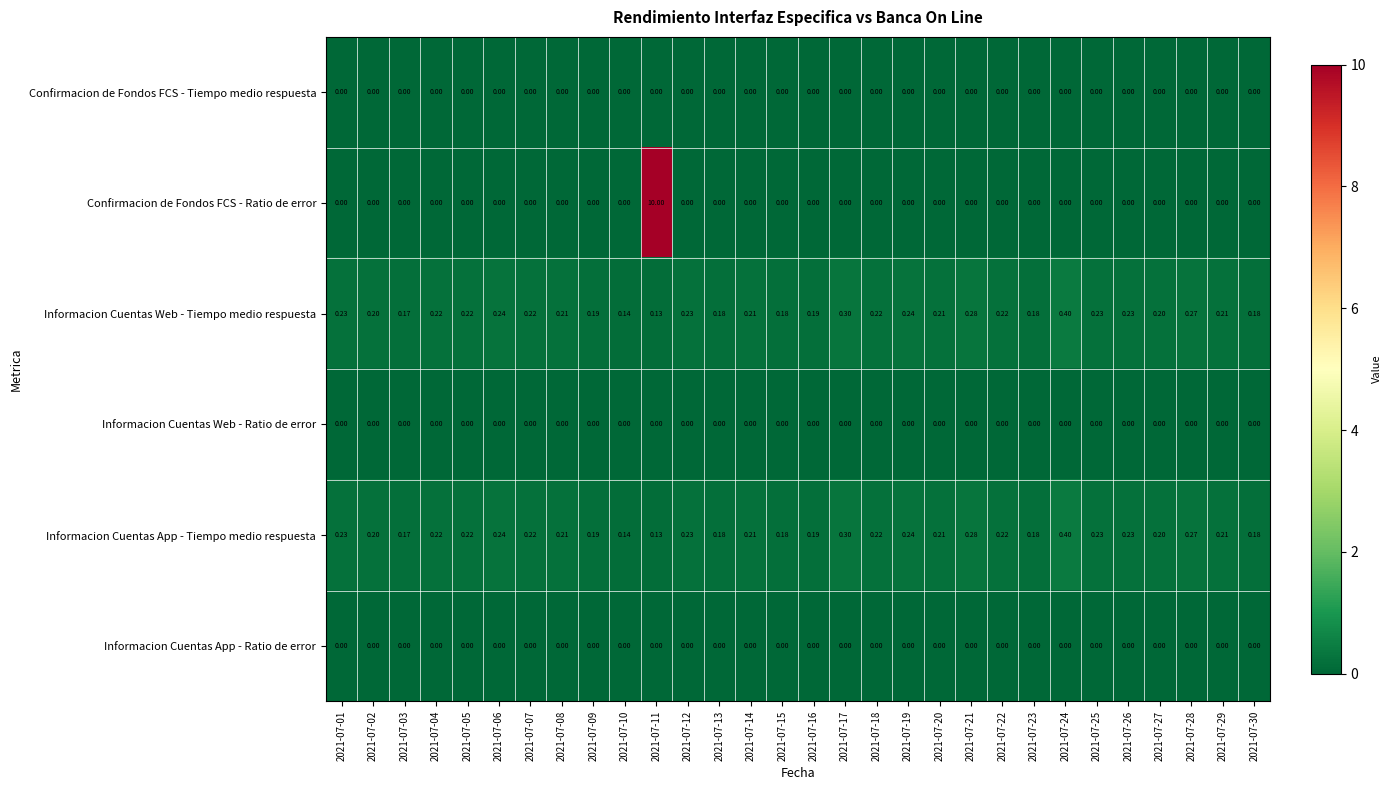

How many data points does each series have?

30